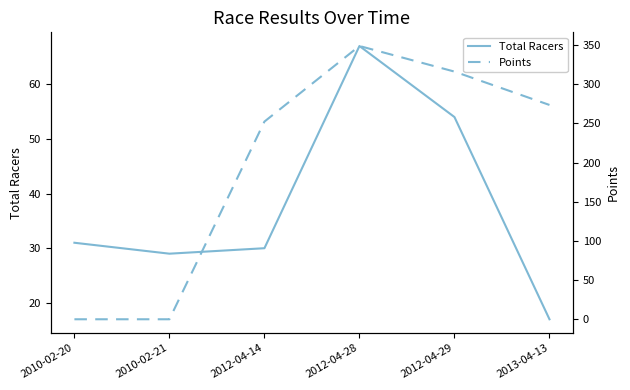

Which series has the largest total across all categories?

Points